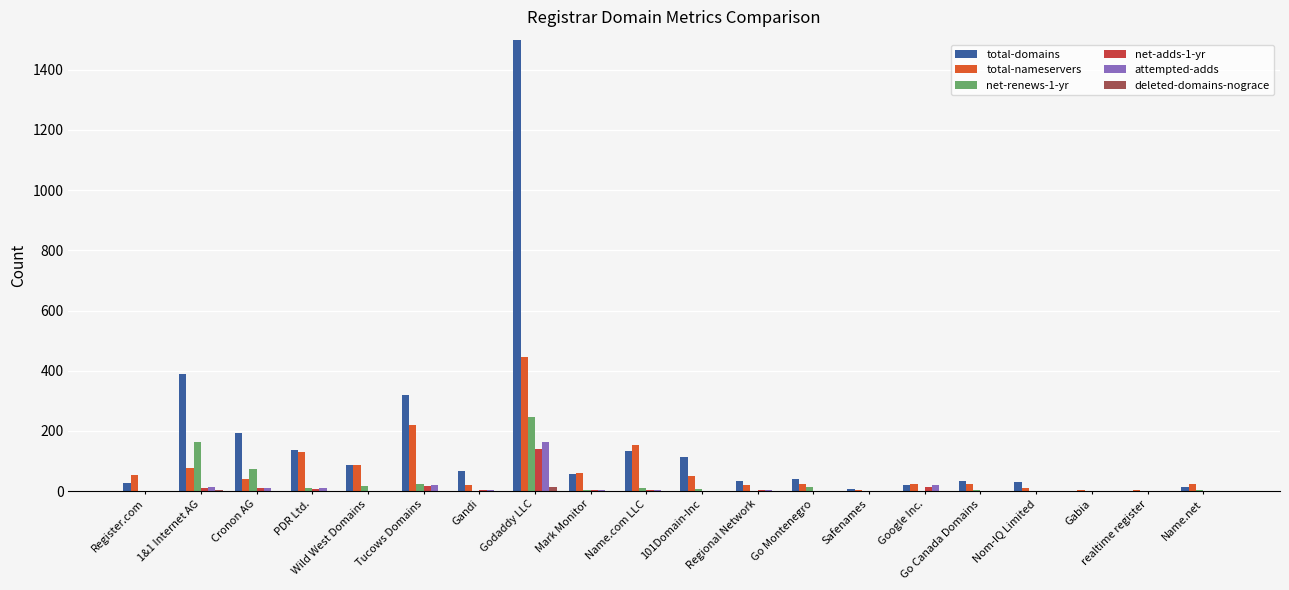

What is the greatest value displayed?

3153